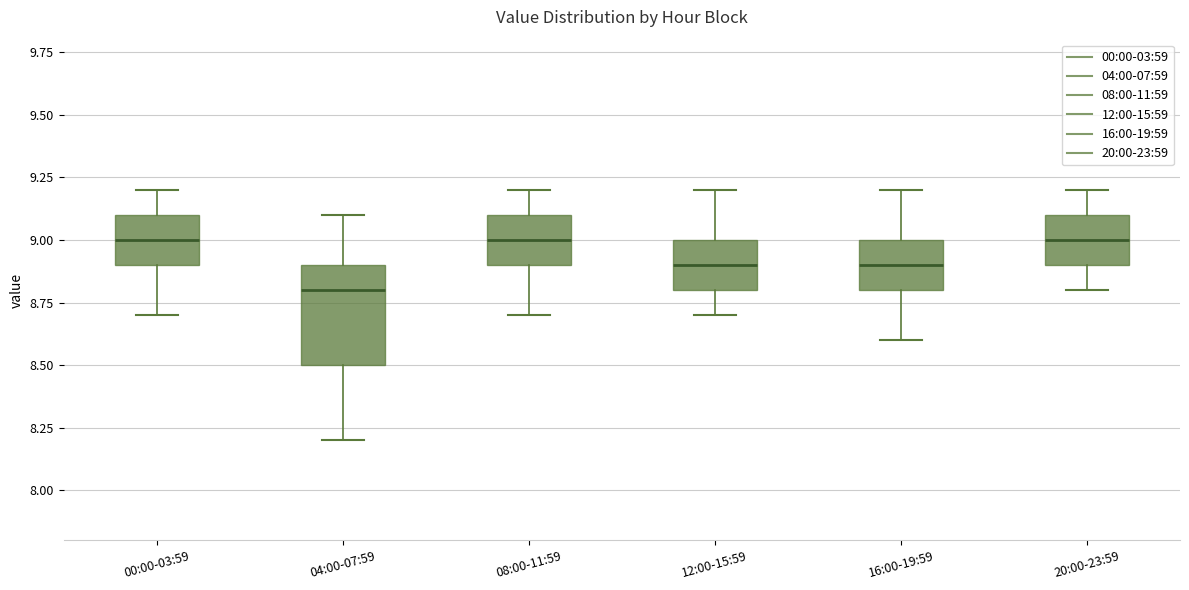

Where does the lower whisker of the box for 00:00-03:59 end on the y-axis? The values are not printed on the chart, so give them approximately, as read against the axis.

8.7